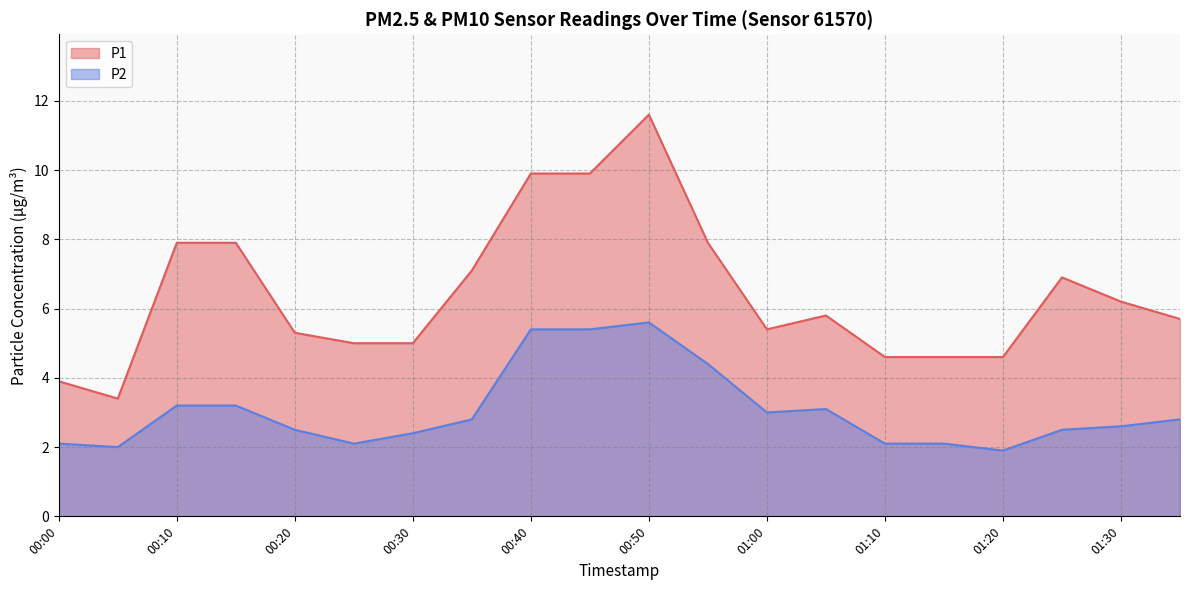

What is the spread (max minus min) of values at 01:25?

4.4